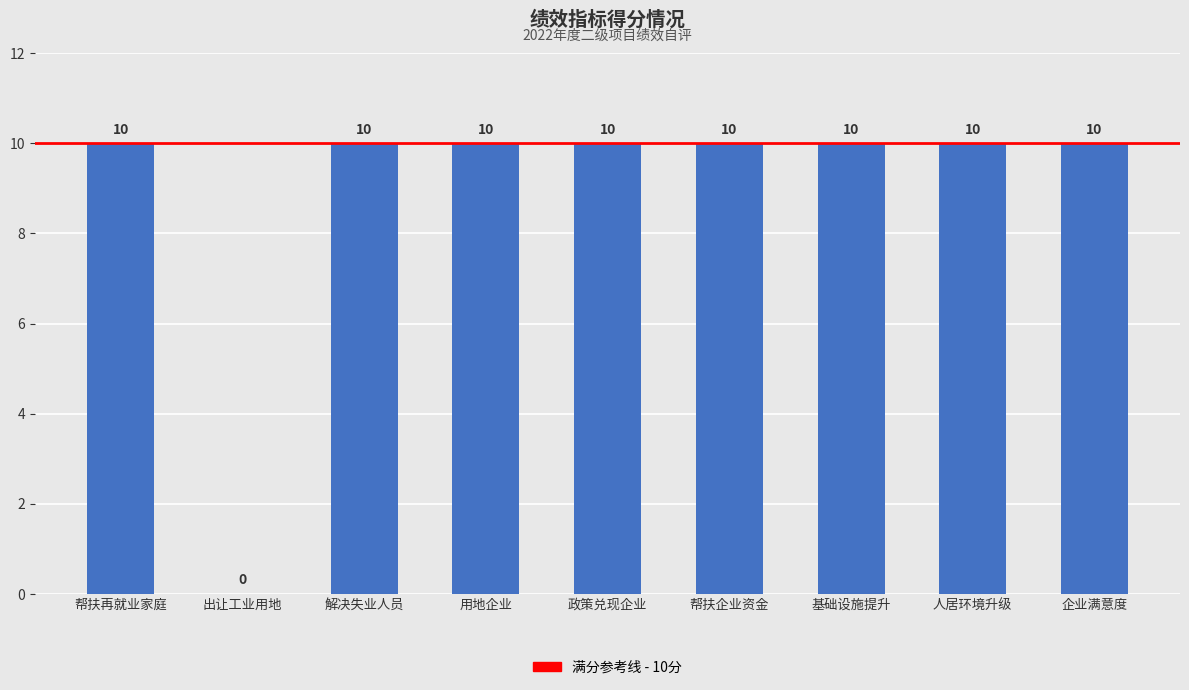

The chart shows a value of 16 at 解决失业人员. True or false?

False